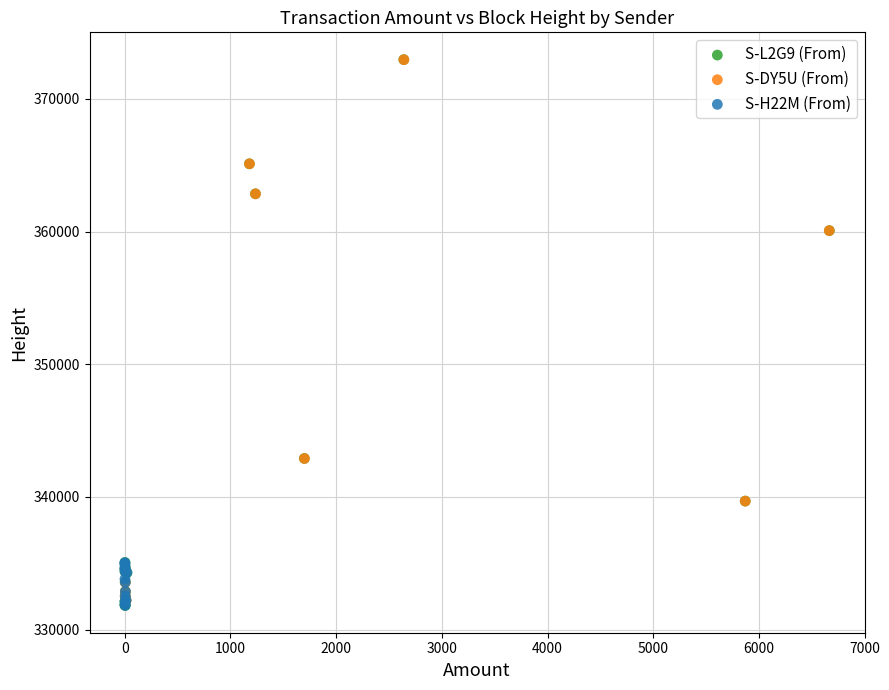

What are all the series names shown in the legend?

S-L2G9 (From), S-DY5U (From), S-H22M (From)